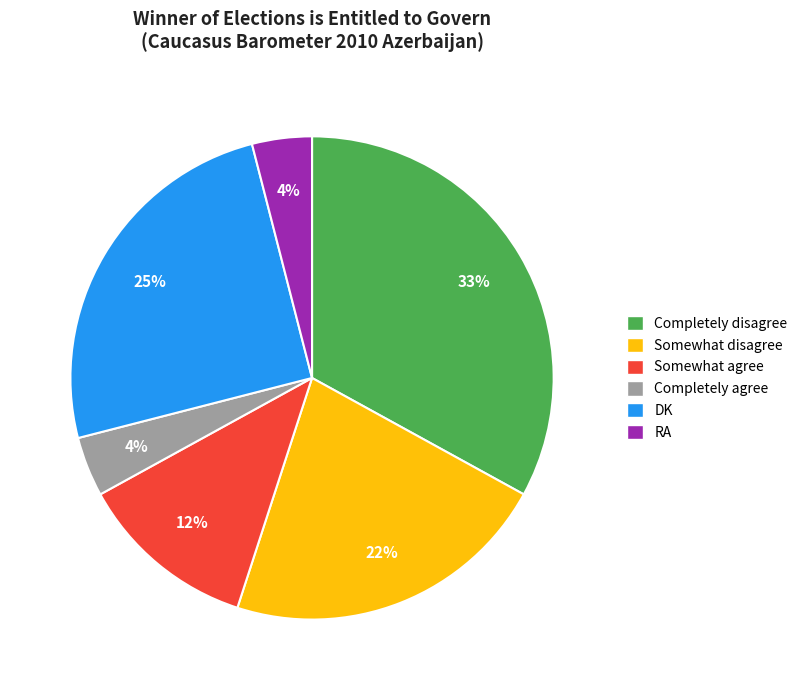

Do RA and Somewhat disagree together represent more than half of the pie?

No